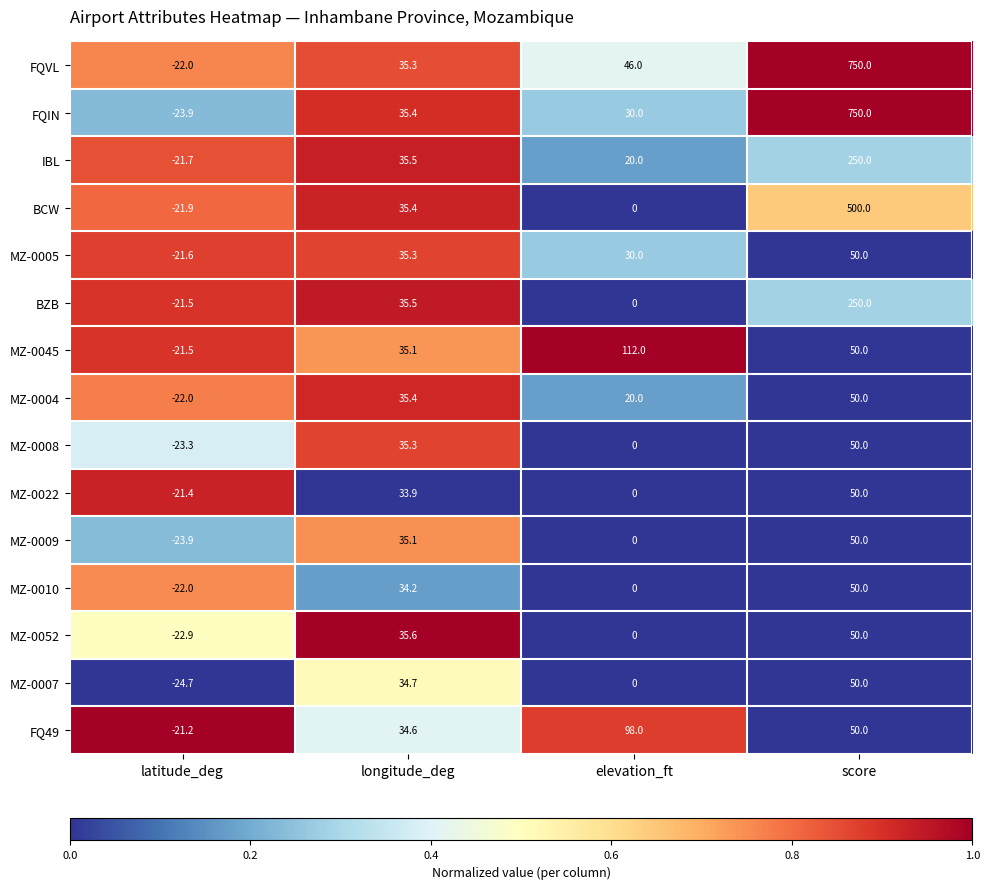

What is the sum of the BCW values at latitude_deg and score?

478.1